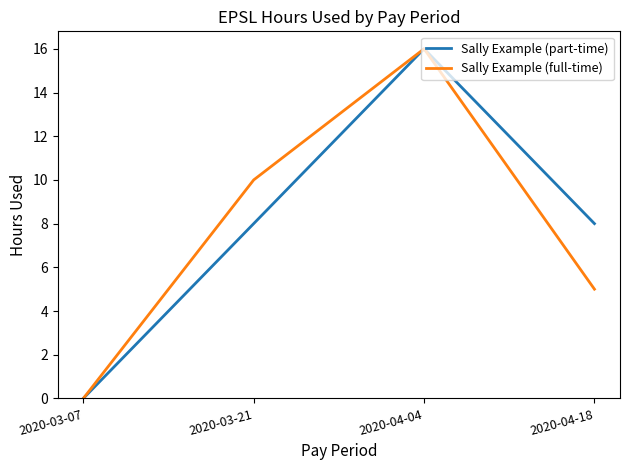

At which category is the sum across all series the highest?

2020-04-04